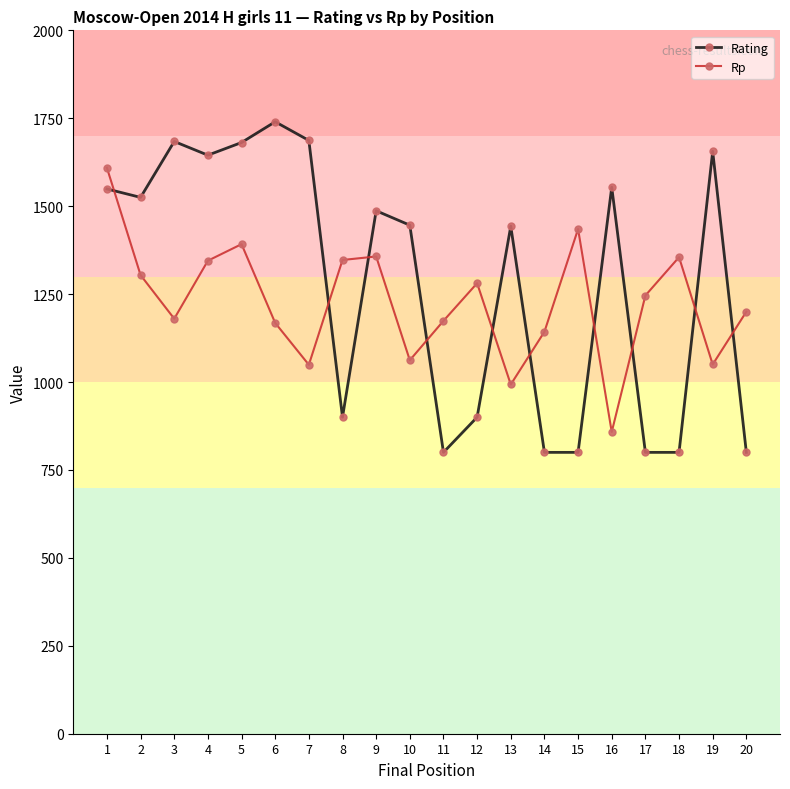

Which series has the widest spread of values?

Rating